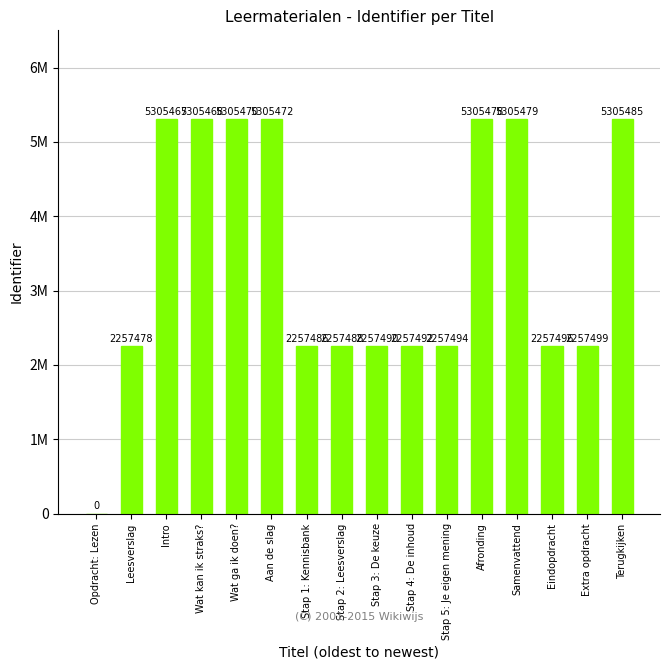

Which category has the highest value across all series?

Terugkijken